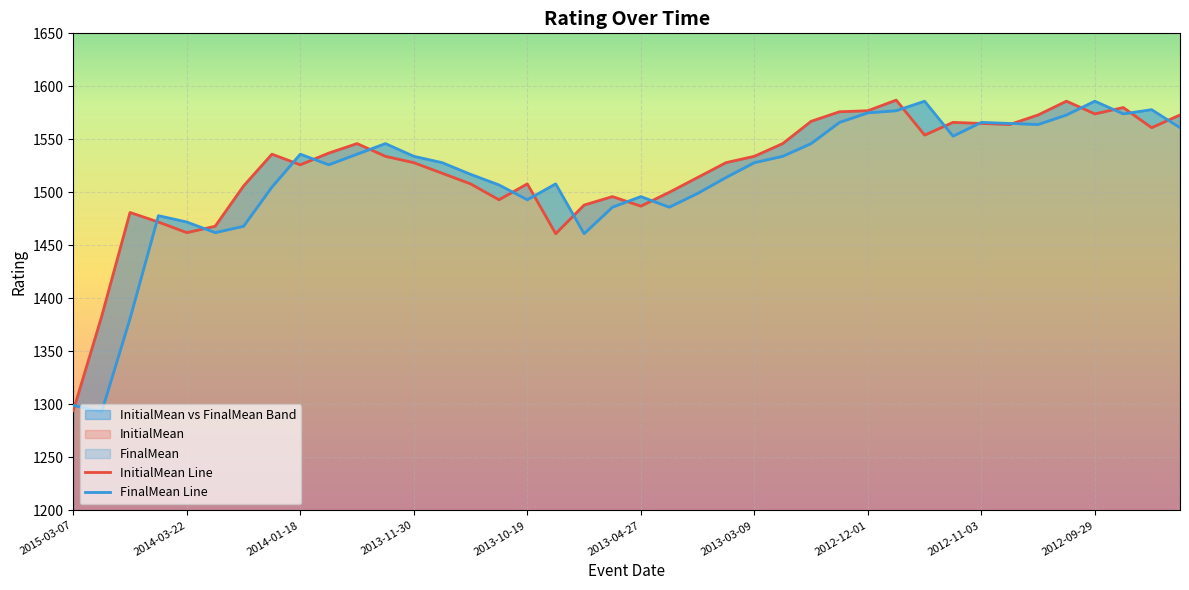

The value of FinalMean at 2015-03-07 is 569. True or false?

False